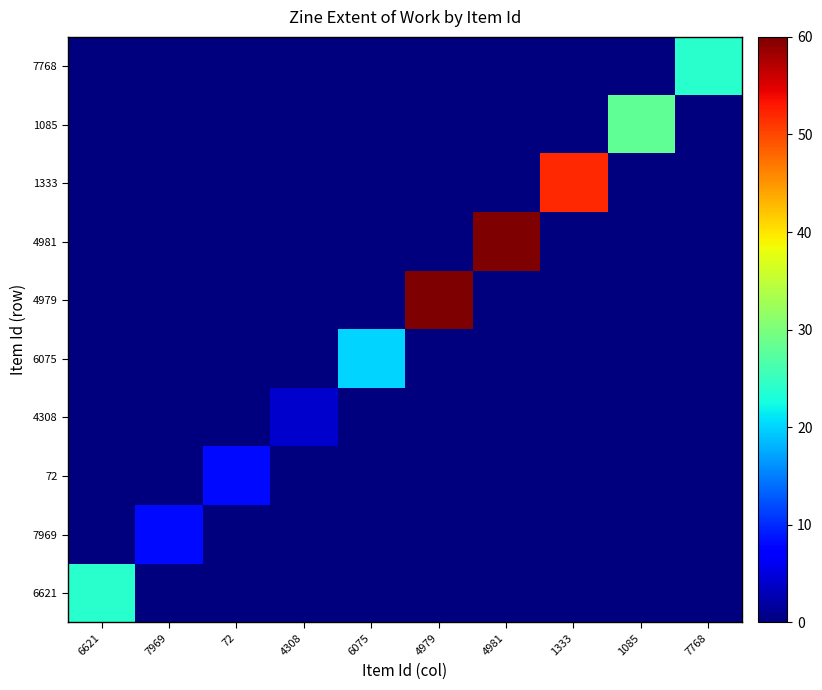

What is the maximum value shown in the chart?

60